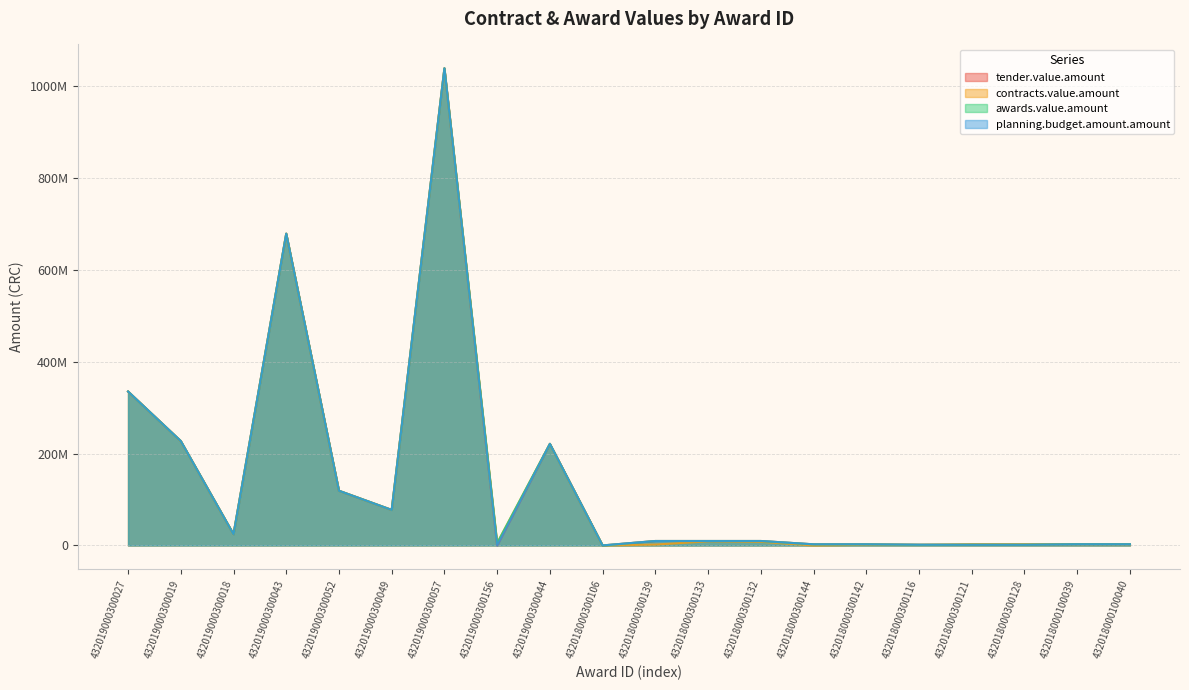

What is the difference between the maximum and minimum values in the planning.budget.amount.amount series?

1038103812.4